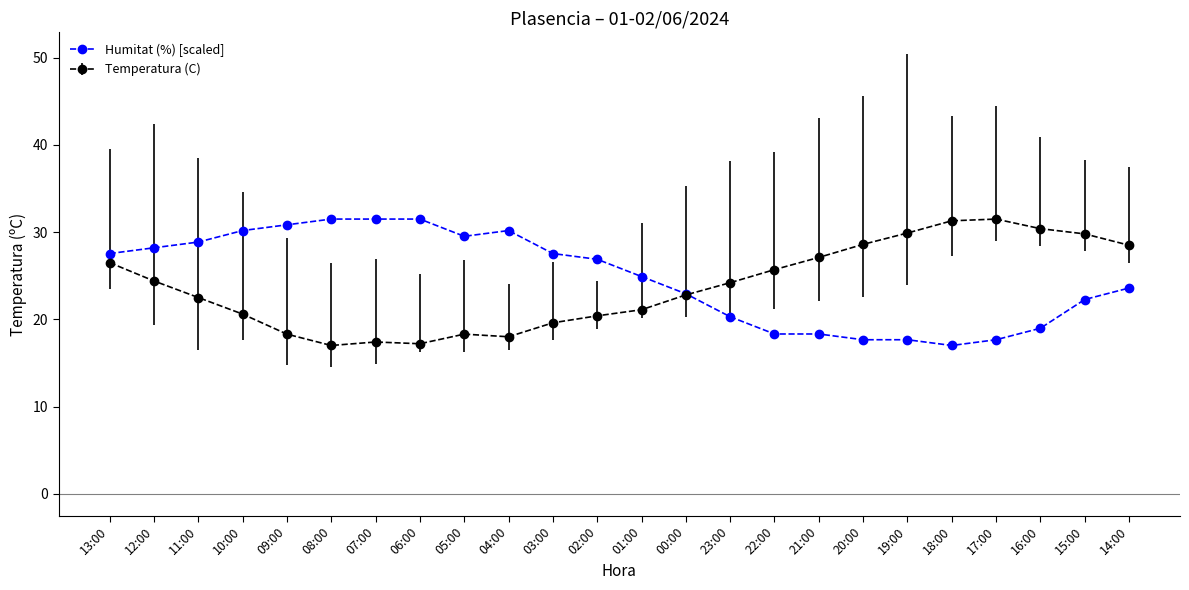

What is the spread (max minus min) of values at 03:00?

7.9